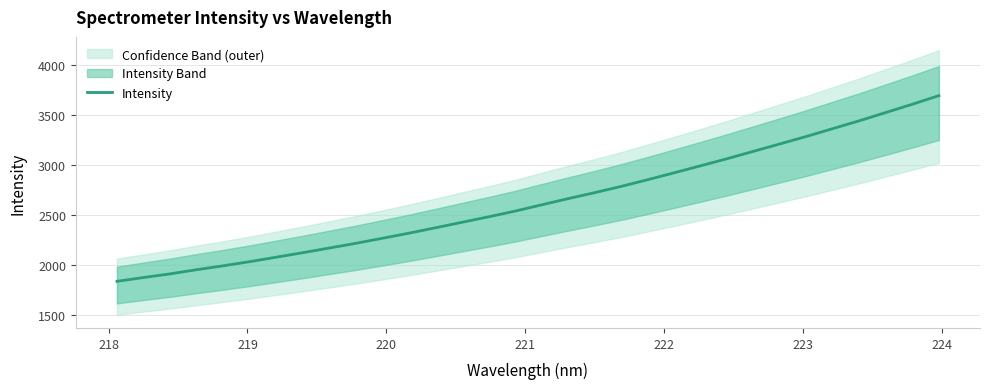

How many categories are shown in the chart?

32